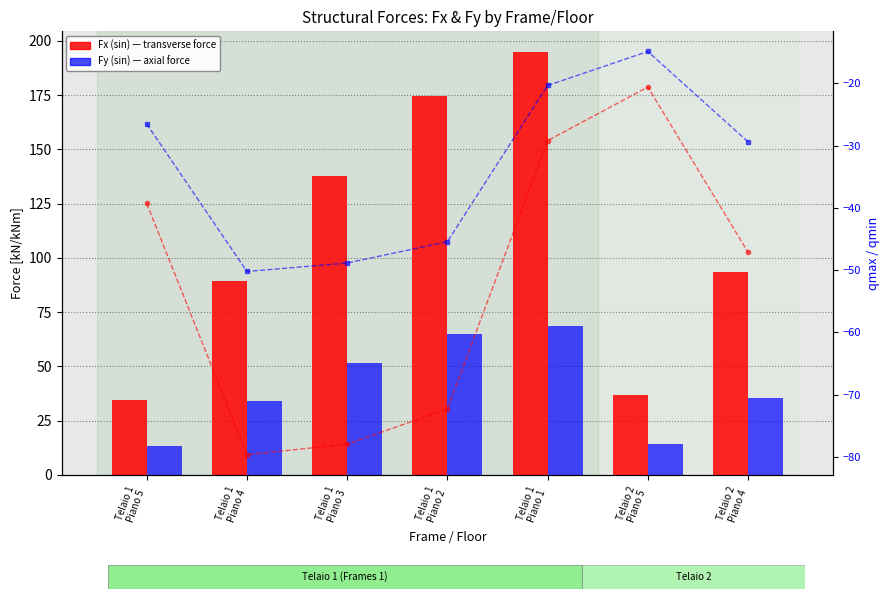

At which label does Fx (sin) reach its minimum?

Telaio 1
Piano 5